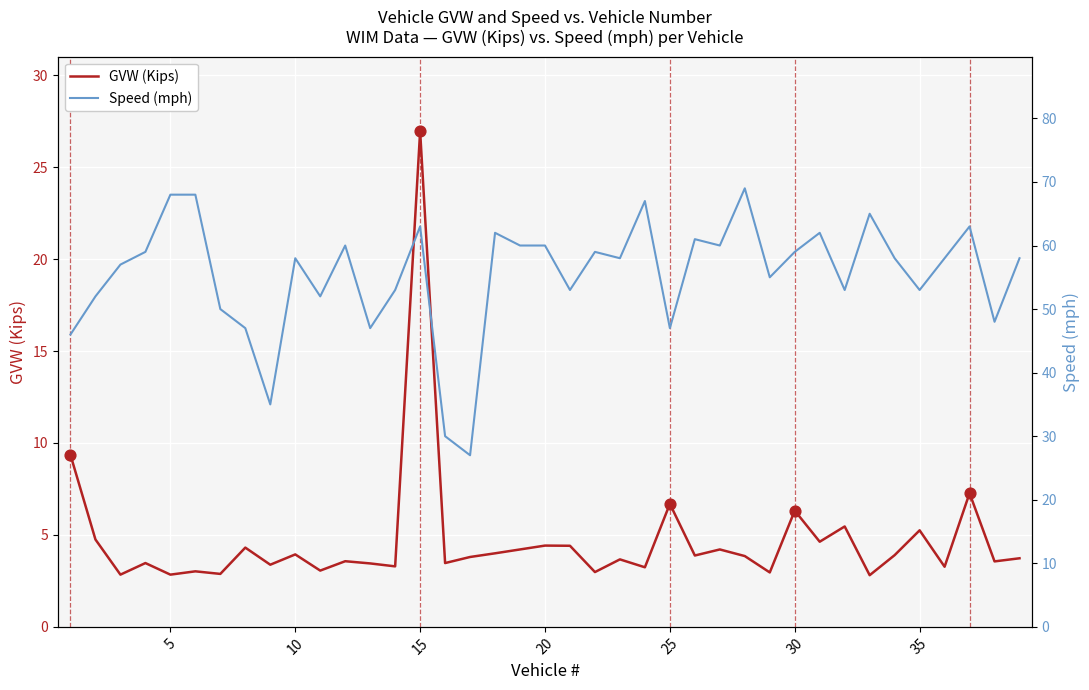

Which series has the largest Y range (max minus min)?

Speed (mph)